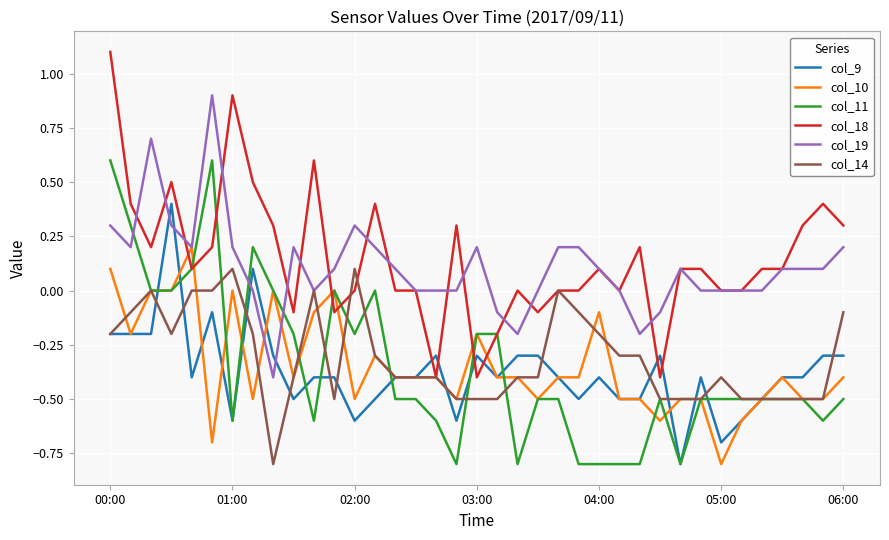

What is the minimum value shown in the chart?

-0.8